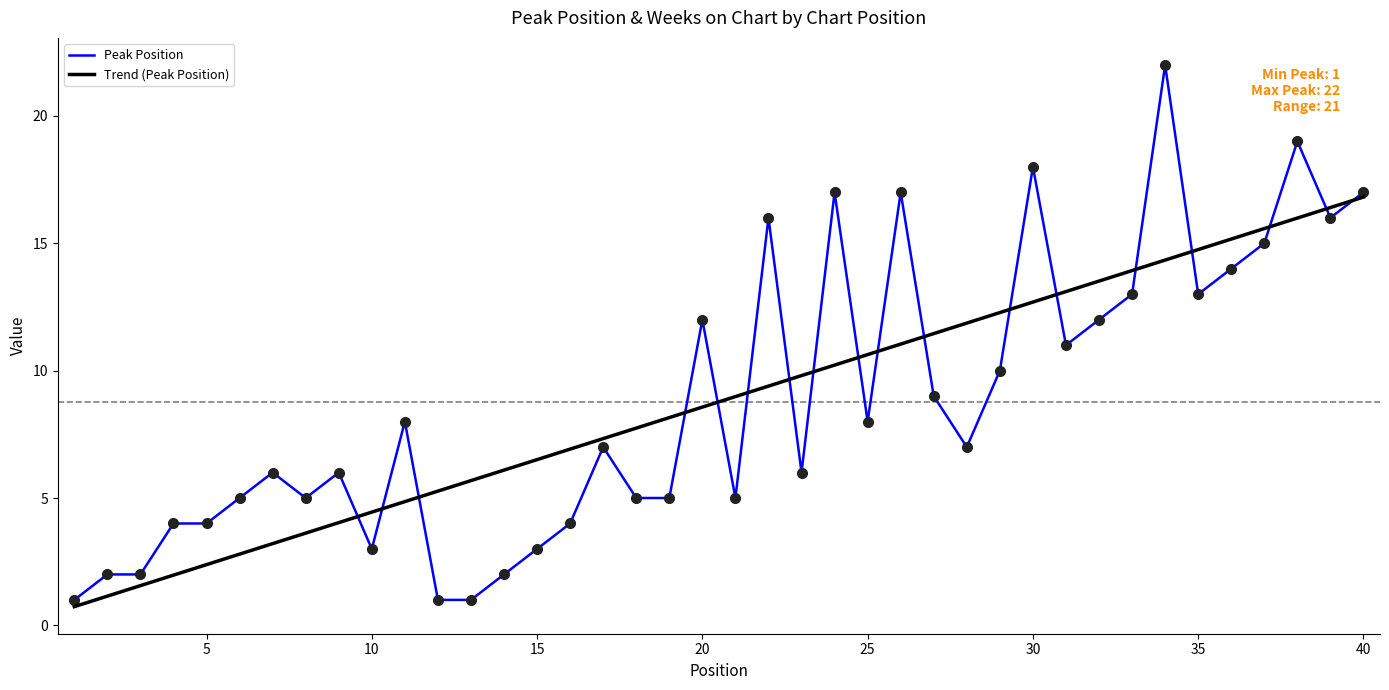

What are all the series names shown in the legend?

Peak Position, Trend (Peak Position)